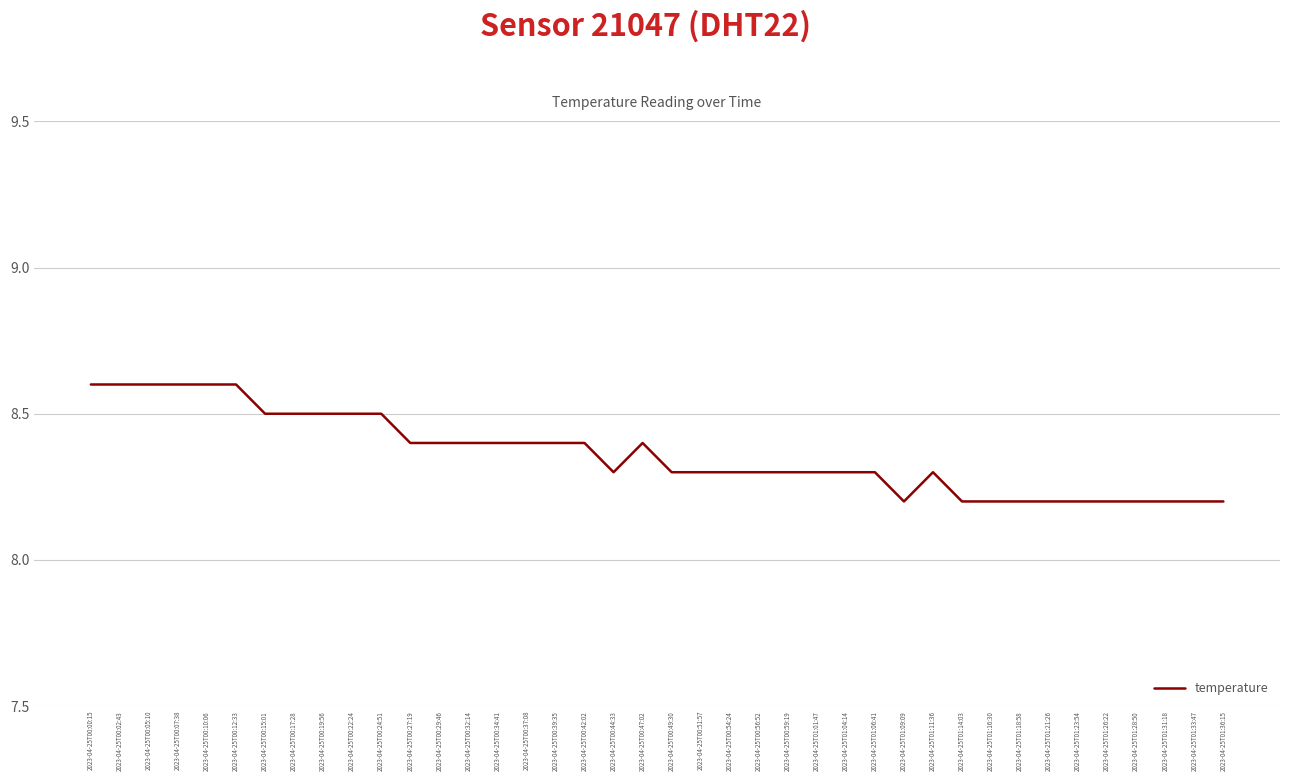

The value at 2023-04-25T01:14:03 is 3.8. True or false?

False